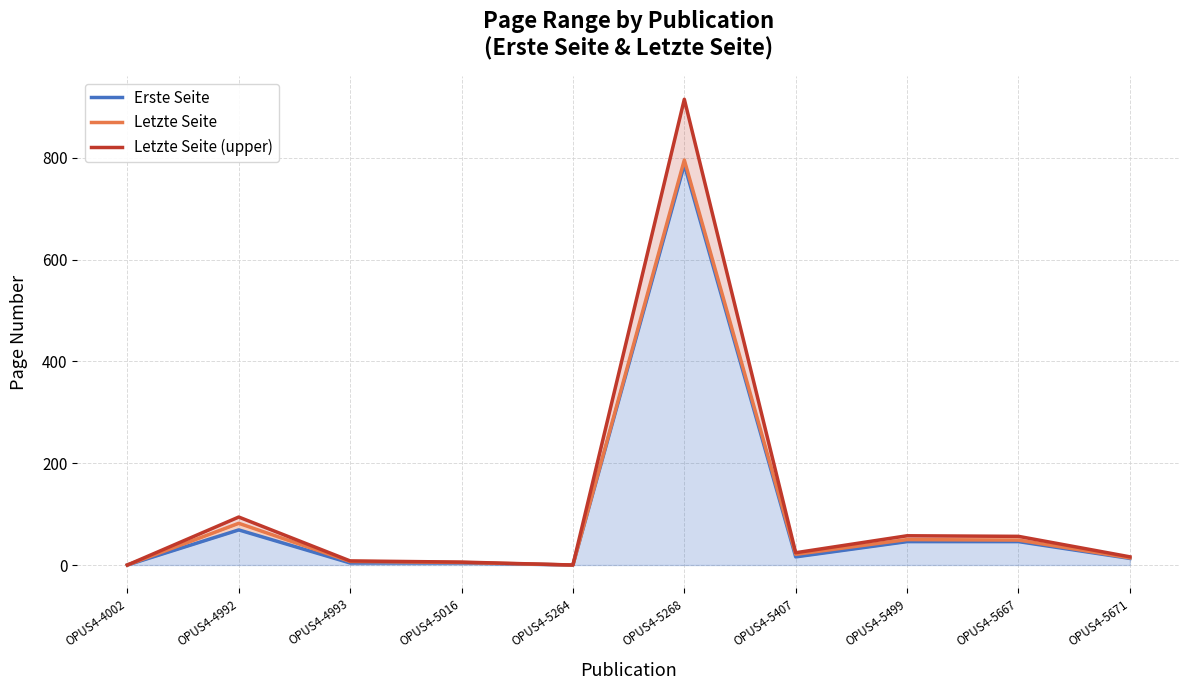

True or false: Erste Seite and Letzte Seite intersect in this chart.

False